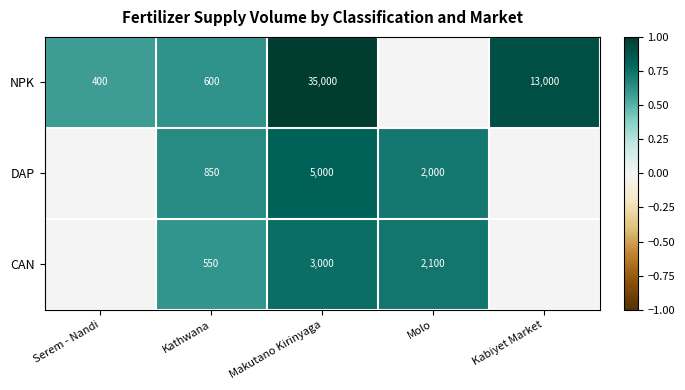

Rank the series at Makutano Kirinyaga from highest to lowest value.

NPK, DAP, CAN